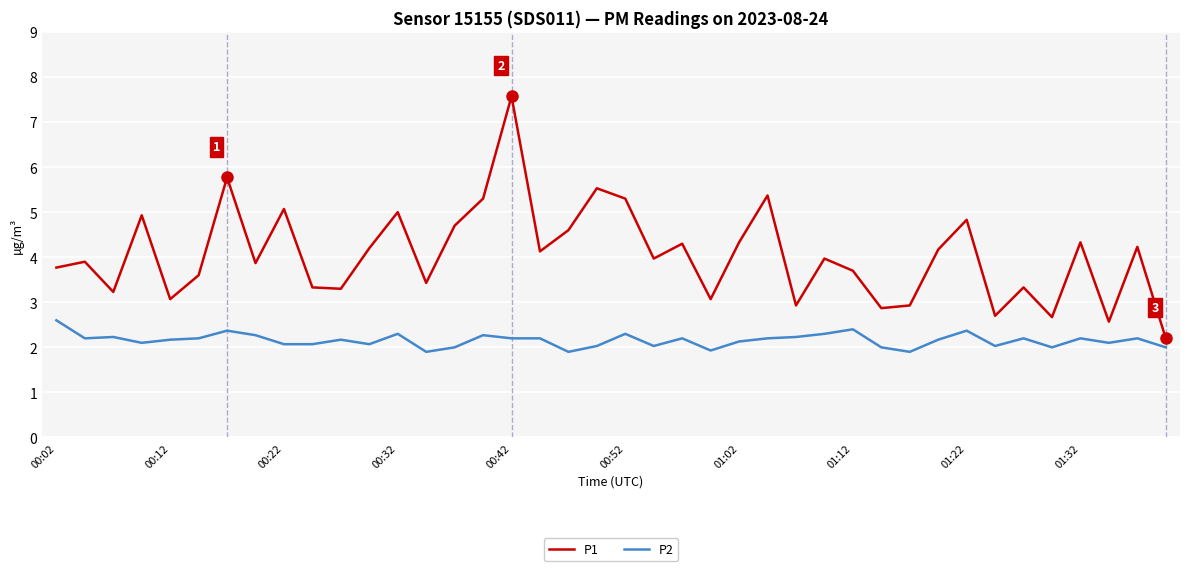

Rank the series by their maximum value, from lowest to highest.

P2, P1